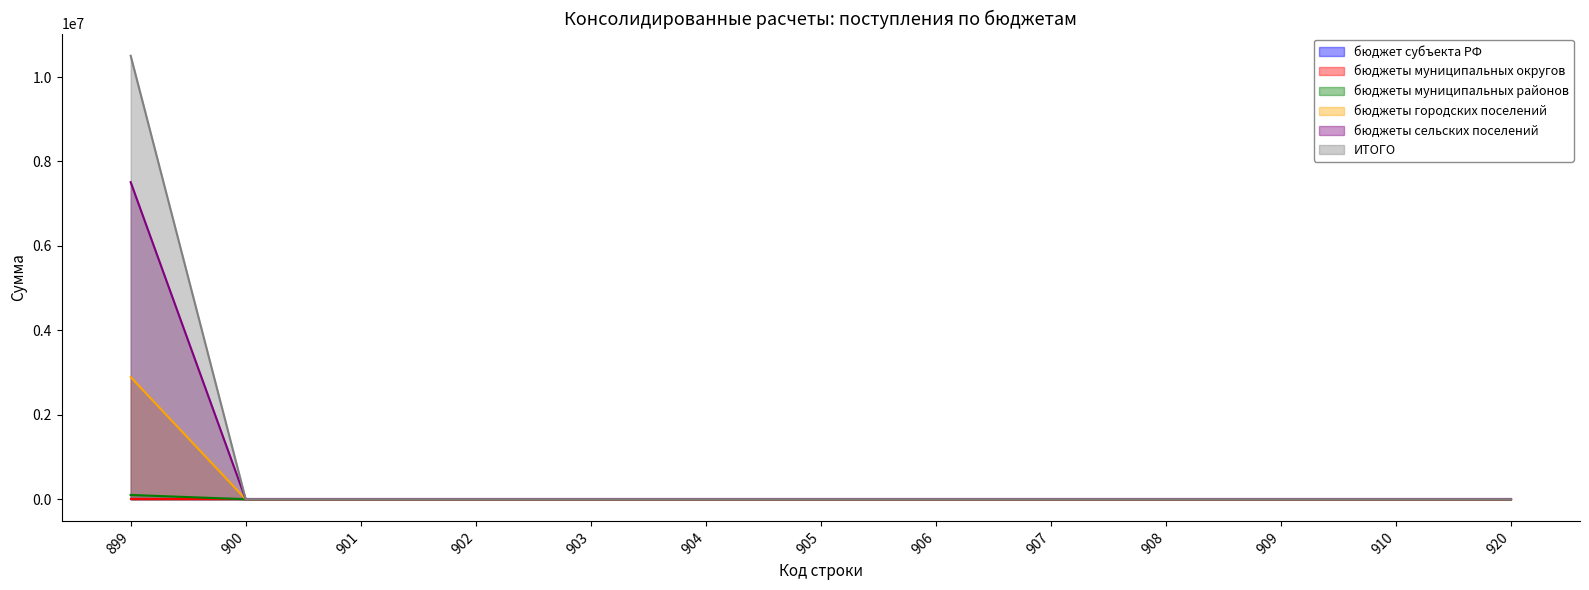

Does the chart display data point markers on the line(s)?

No